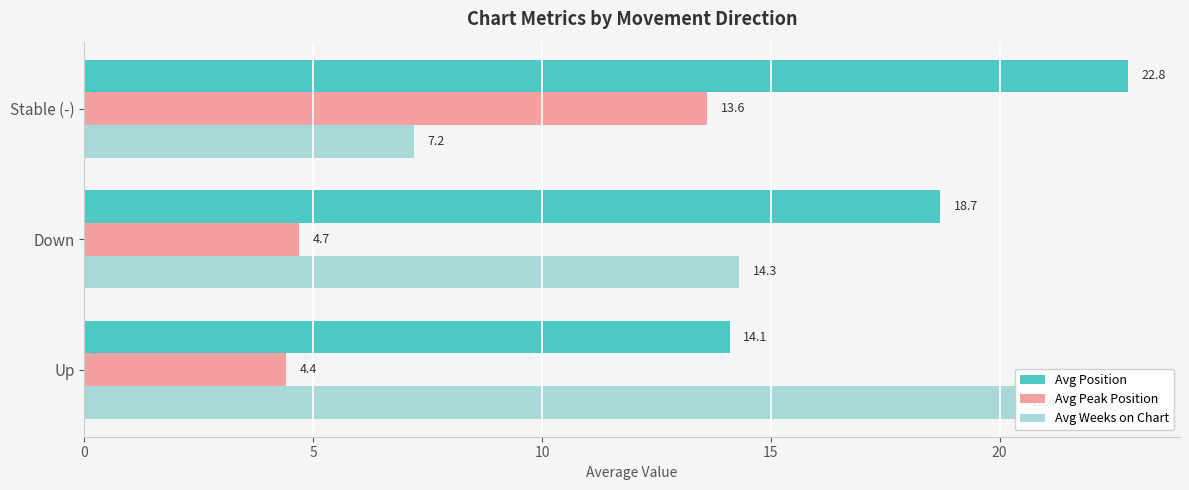

Which series has the largest range (max minus min)?

Avg Weeks on Chart